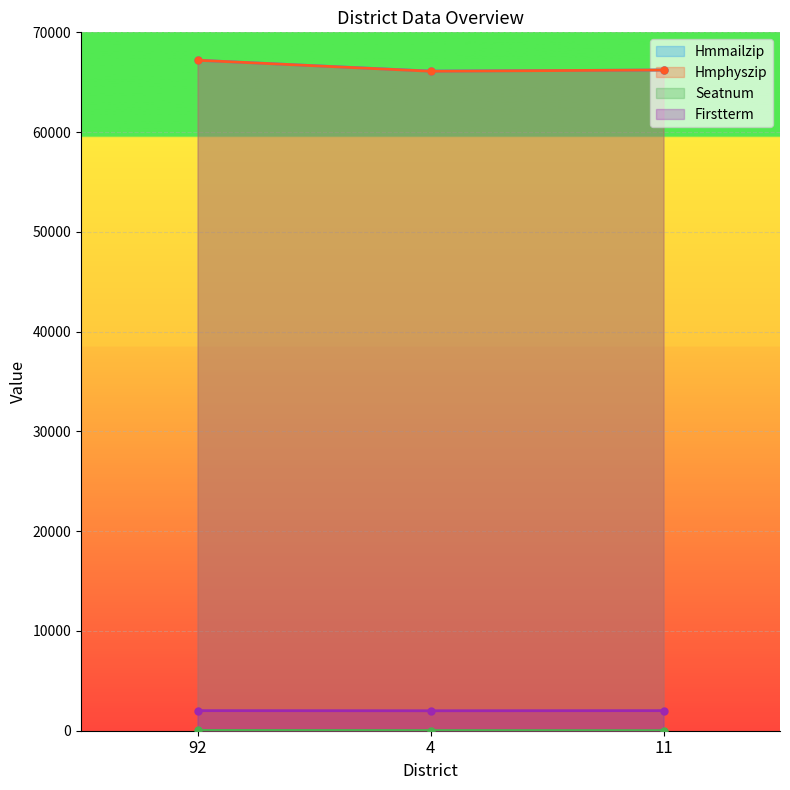

True or false: Firstterm has a value of 1323 at 4.

False